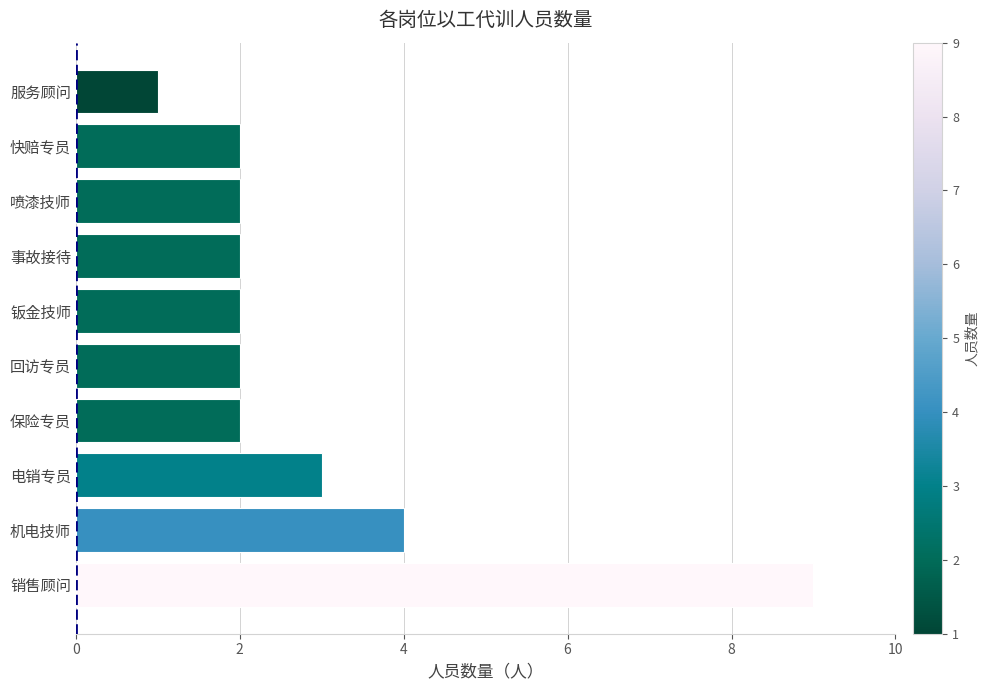

Are the bars horizontal?

Yes